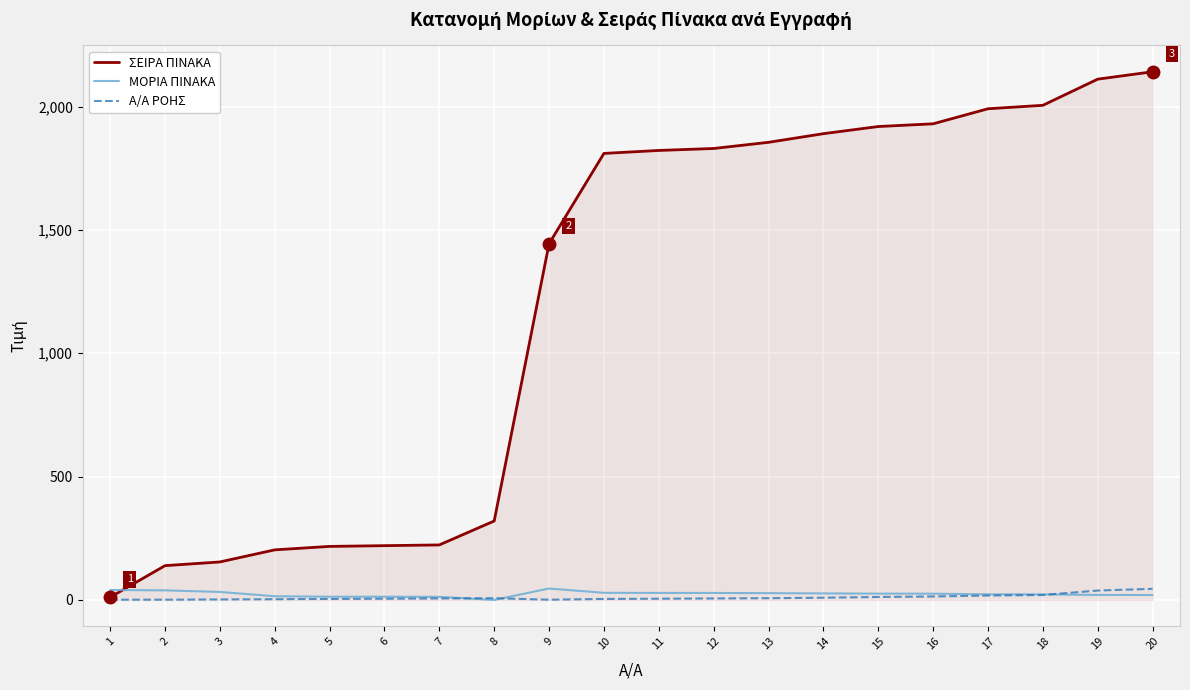

What are all the series names shown in the legend?

ΣΕΙΡΑ ΠΙΝΑΚΑ, ΜΟΡΙΑ ΠΙΝΑΚΑ, Α/Α ΡΟΗΣ